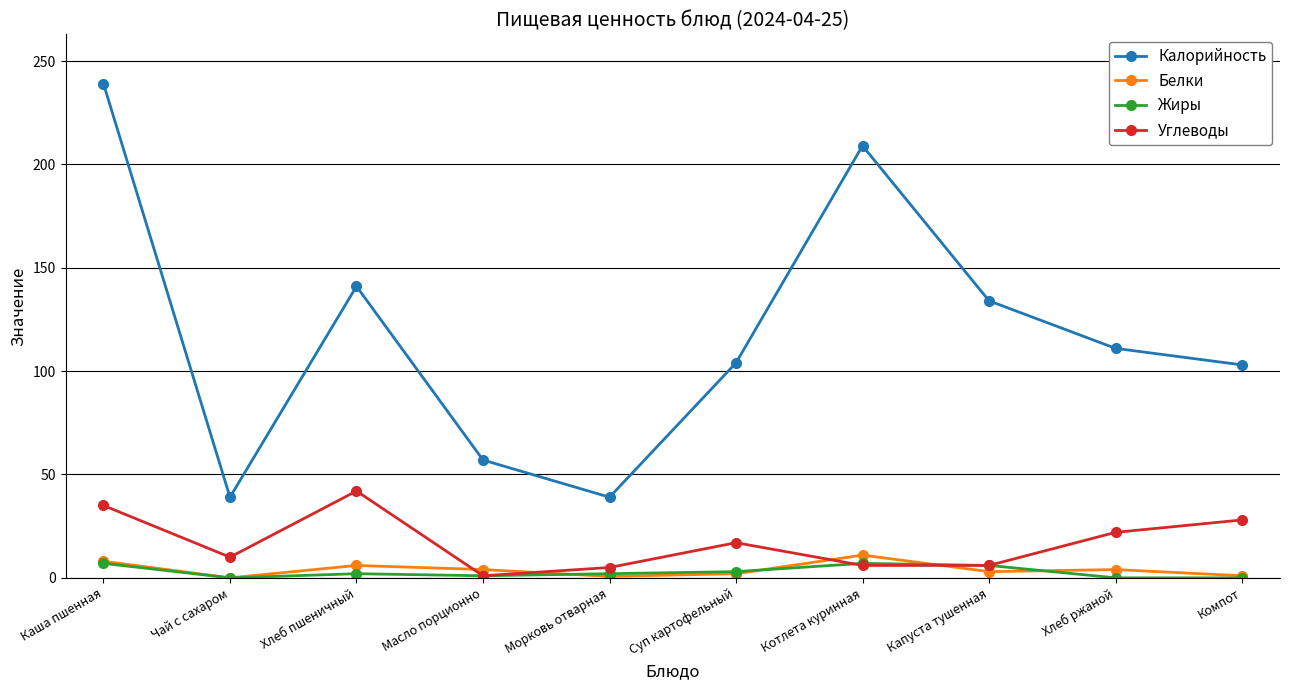

The Белки series shows 4.0 at Хлеб ржаной. True or false?

True